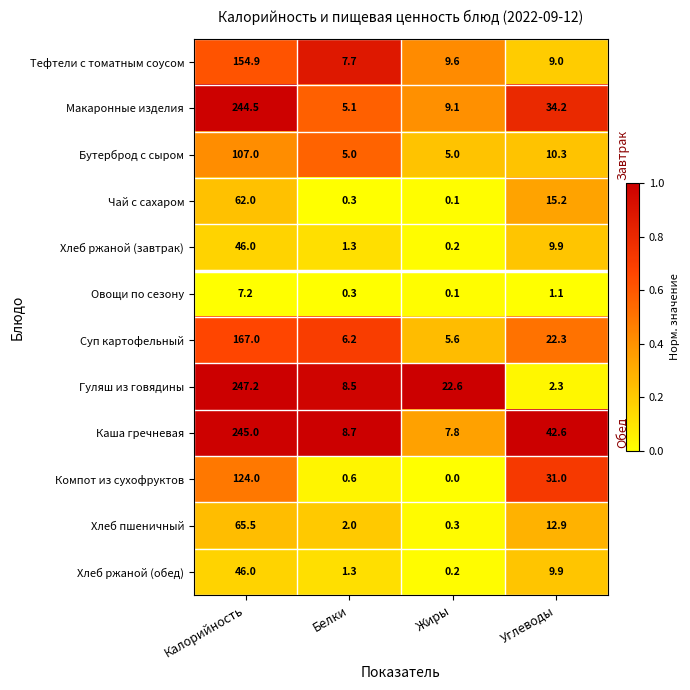

Which series has the largest total across all categories?

Каша гречневая